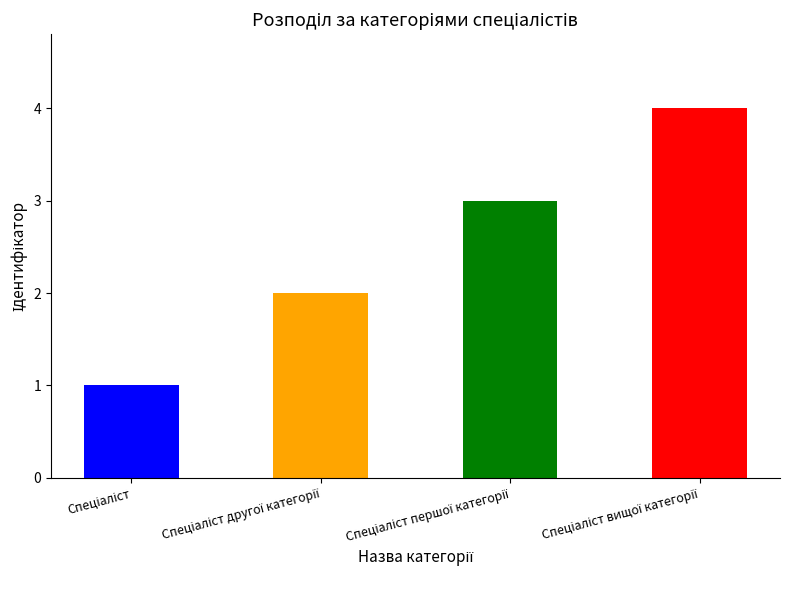

What is the value of the 4th bar from the left?

4